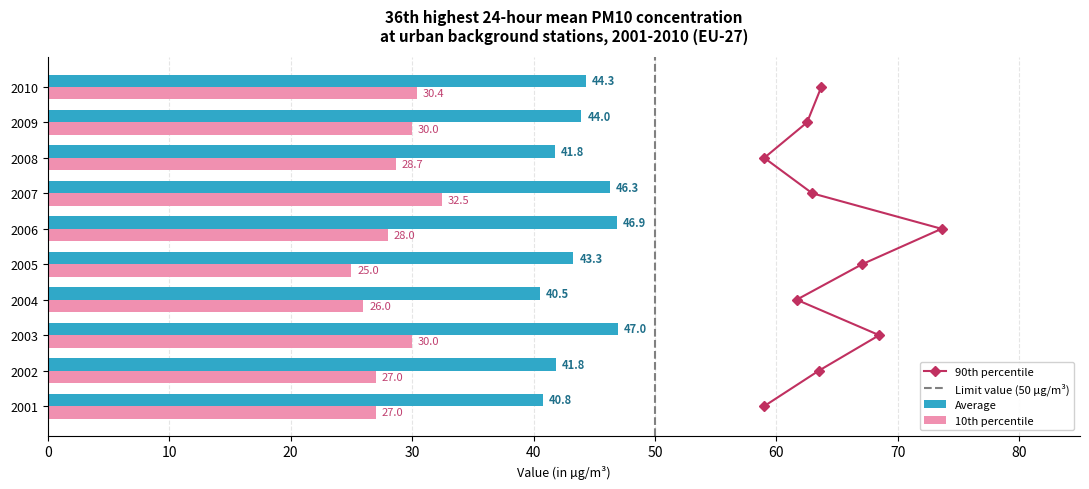

What is the total value across all series at 2001?

67.8